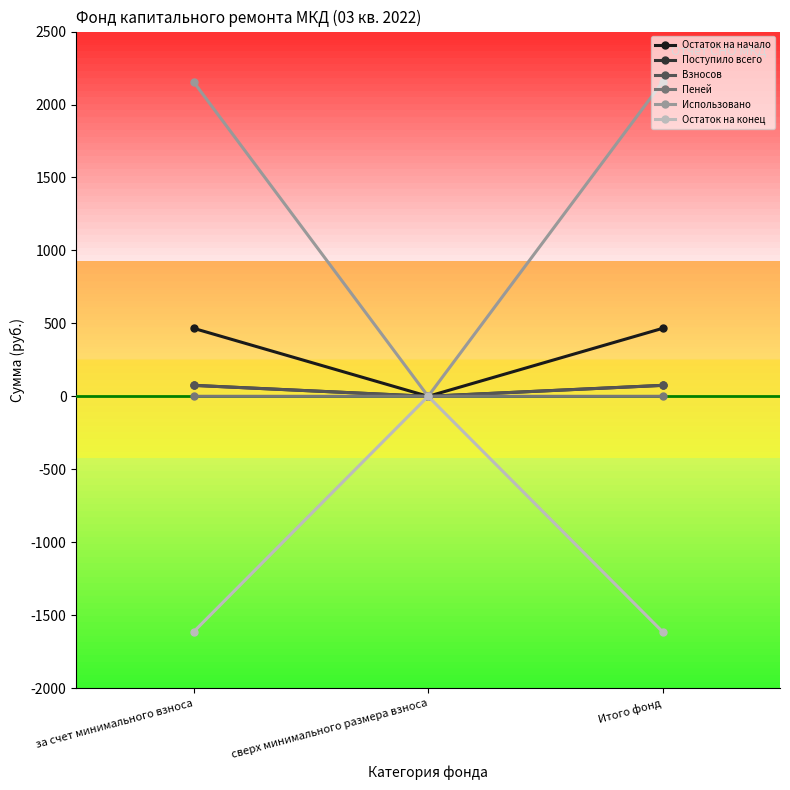

What is the value of the Взносов point at the 1st from the left?

75.1